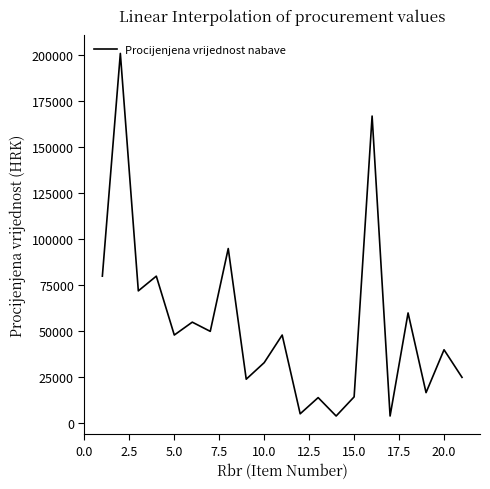

How many lines are shown in the chart?

1